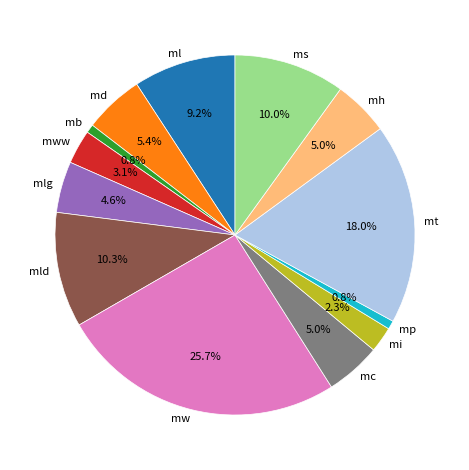

How many slices are in this pie chart?

13